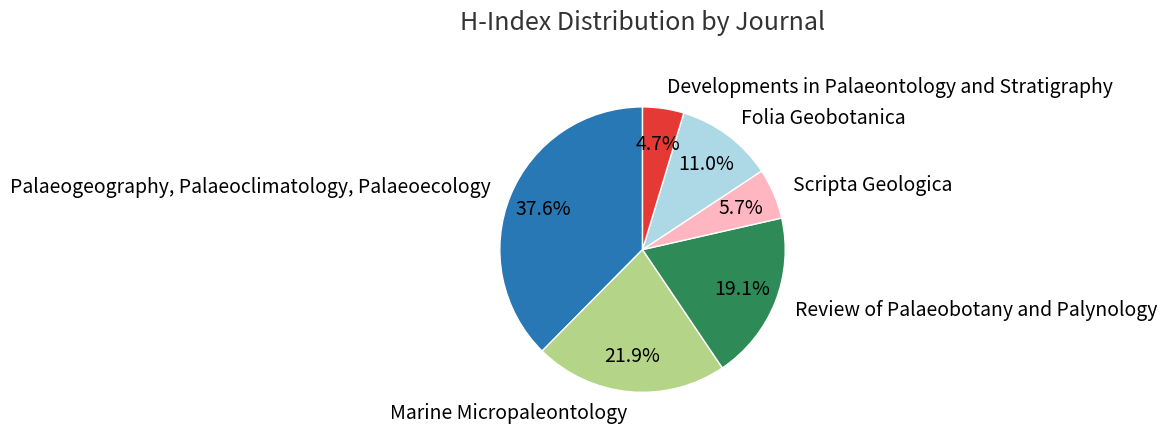

True or false: Folia Geobotanica accounts for 11% of the total.

True